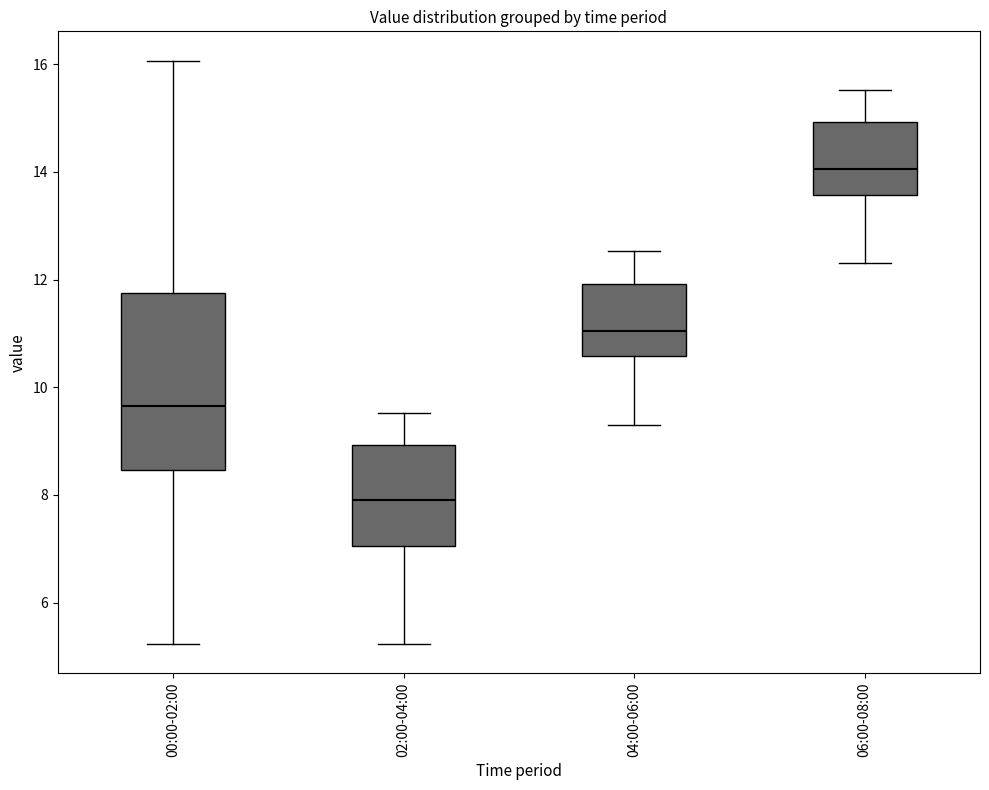

Reading left to right, read every box against the y-axis: the position of its median line, the range the box covers, and the ends of its whiskers. The values are not printed on the chart, so give them approximately, as read against the axis.

00:00-02:00: median 9.6, box 8.4 to 11.8, whiskers 5.2 to 16.0
02:00-04:00: median 8.0, box 7.0 to 9.0, whiskers 5.2 to 9.6
04:00-06:00: median 11.0, box 10.6 to 12.0, whiskers 9.4 to 12.6
06:00-08:00: median 14.0, box 13.6 to 15.0, whiskers 12.4 to 15.6